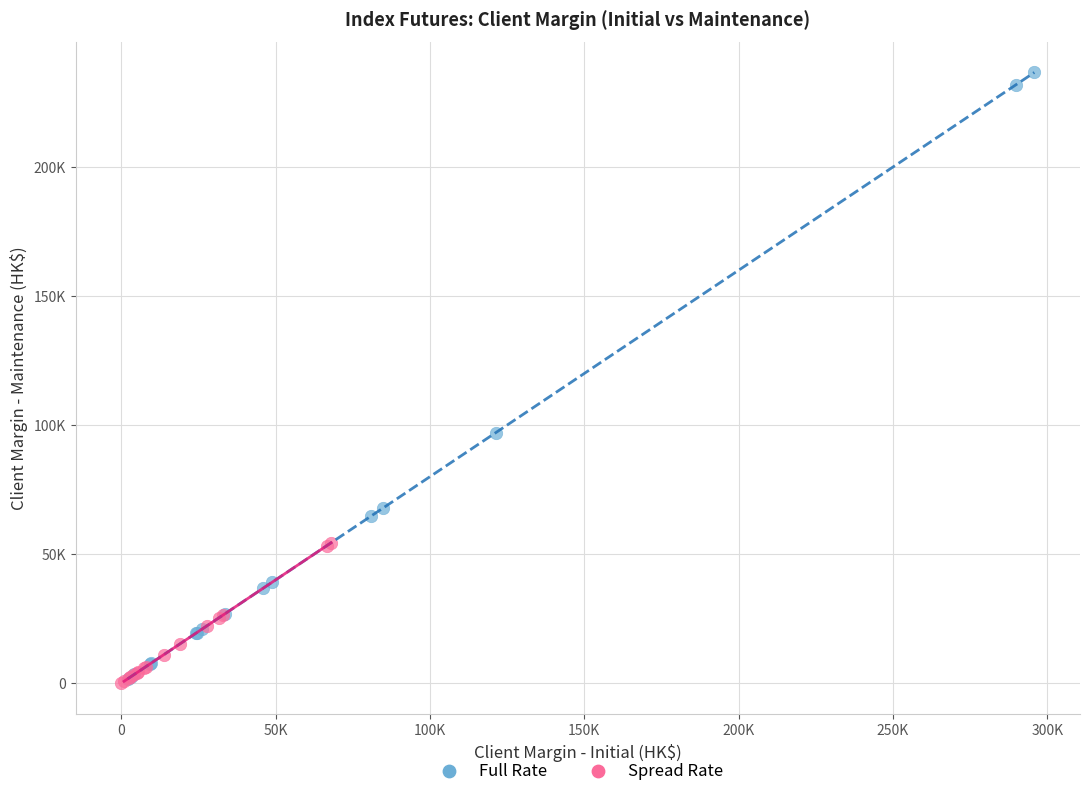

What are all the series names shown in the legend?

Full Rate, Spread Rate